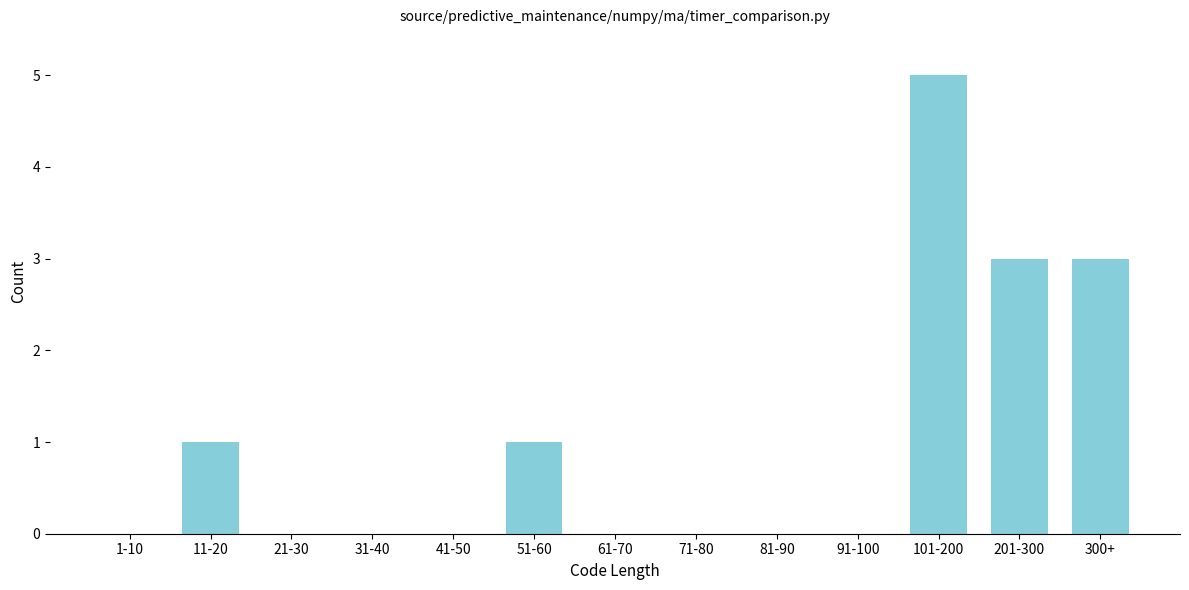

Reading right to left, what are all the values shown in this chart?

300+=3	201-300=3	101-200=5	91-100=0	81-90=0	71-80=0	61-70=0	51-60=1	41-50=0	31-40=0	21-30=0	11-20=1	1-10=0